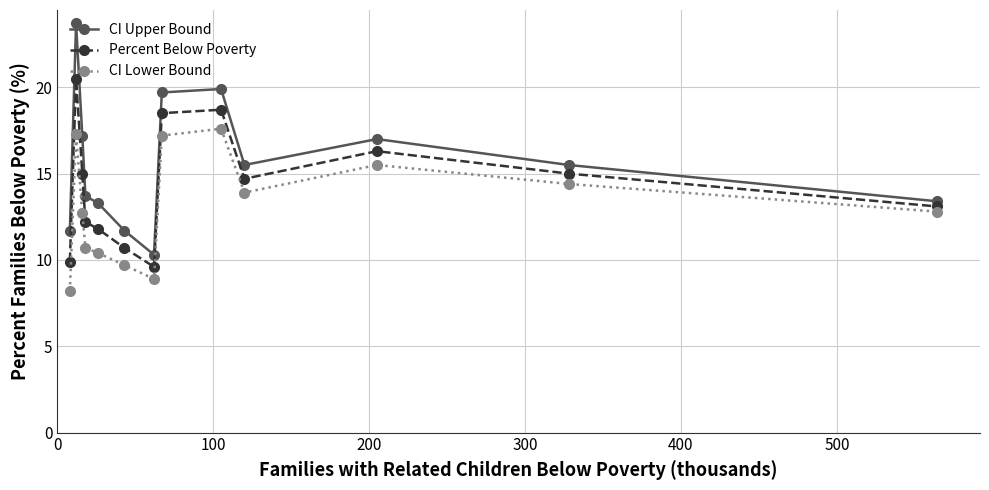

Rank the series by their average value, from highest to lowest.

CI Upper Bound, Percent Below Poverty, CI Lower Bound